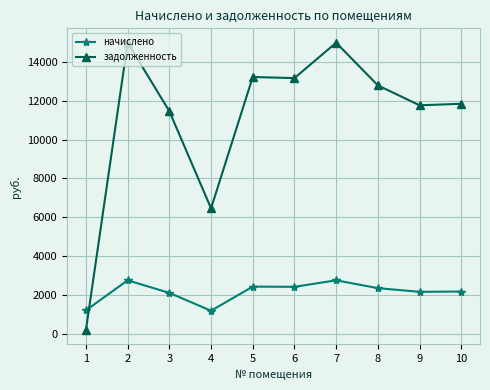

Which series ends up on top after the final intersection of задолженность and начислено?

задолженность